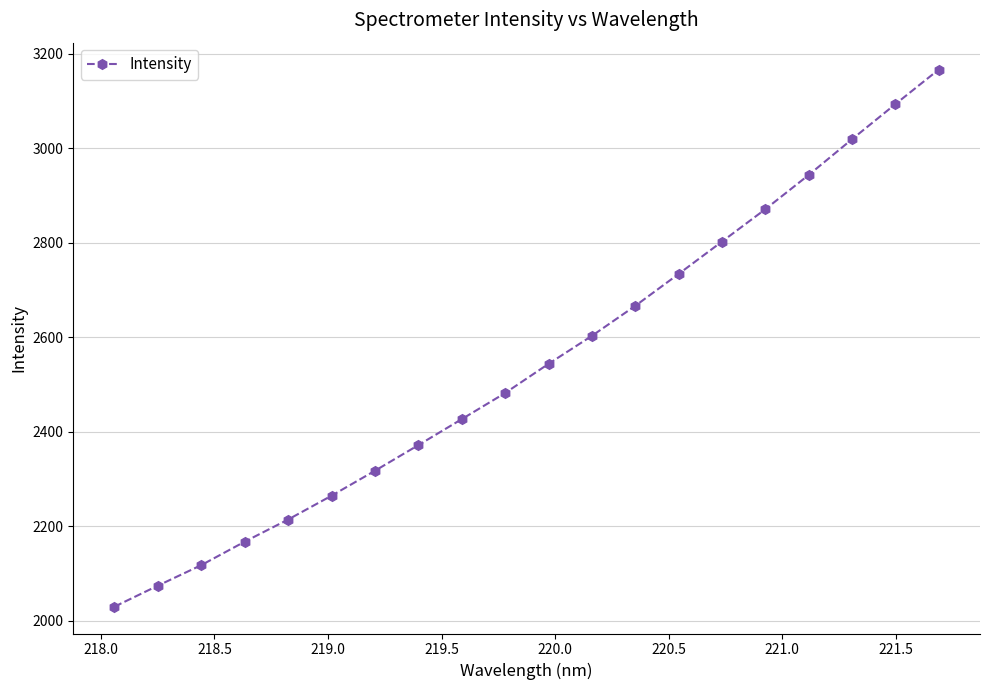

What is the sum of all values?

50908.7